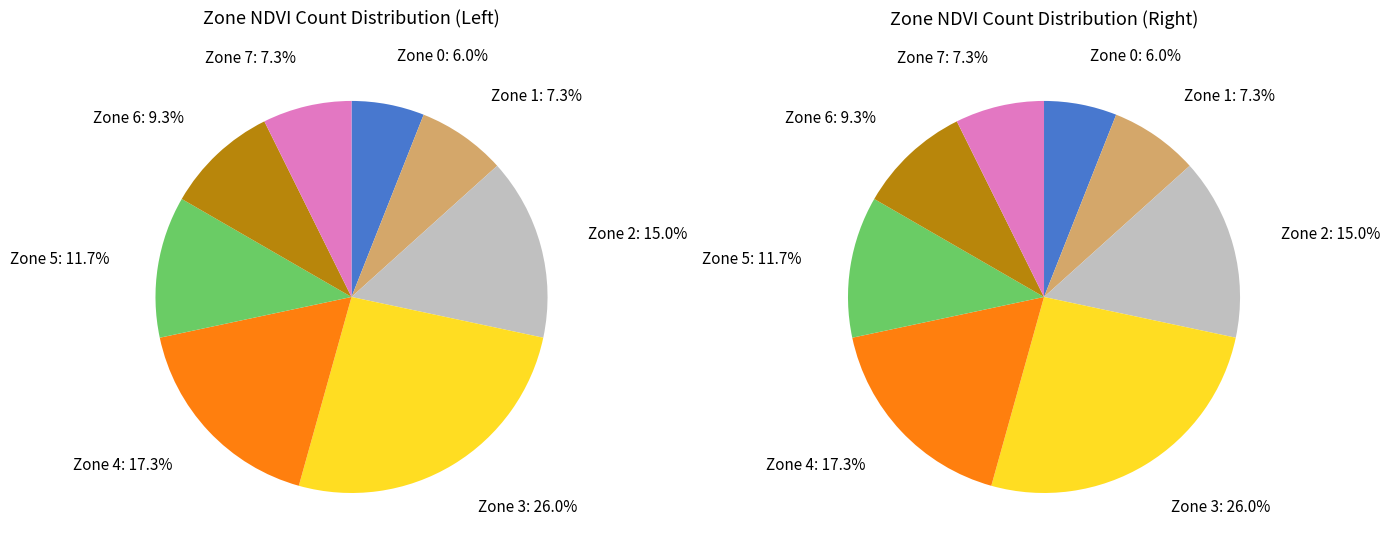

The Zone 5 slice represents 12% of the pie. True or false?

True